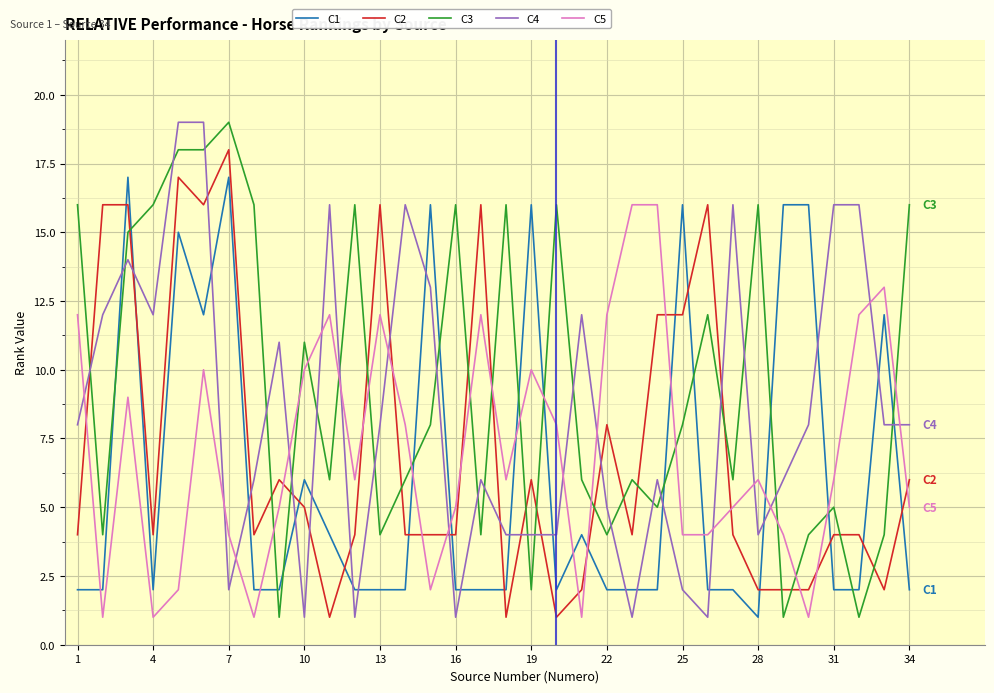

After their last crossing, which series has the higher values: C1 or C4?

C4